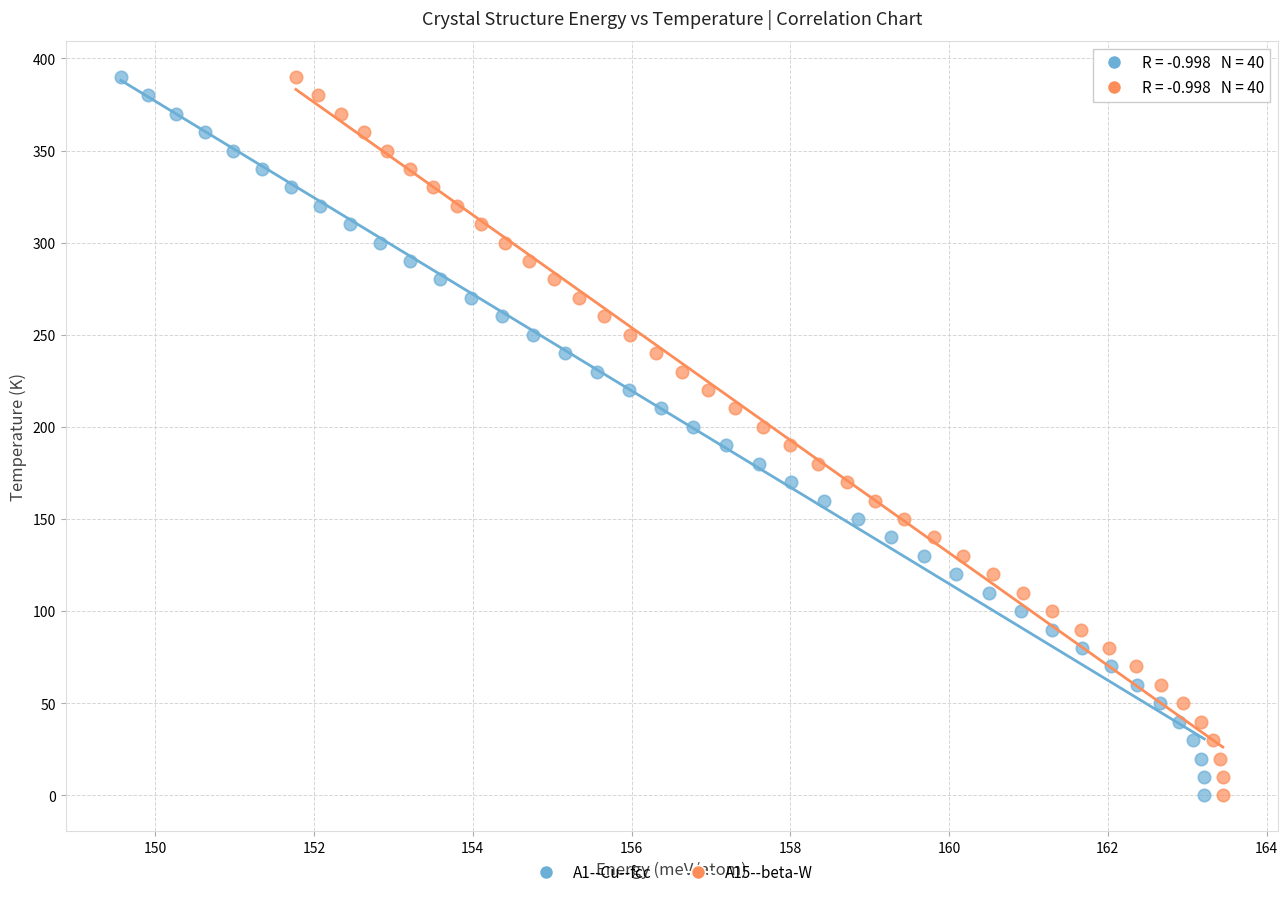

What are all the series names shown in the legend?

A1--Cu--fcc, A15--beta-W